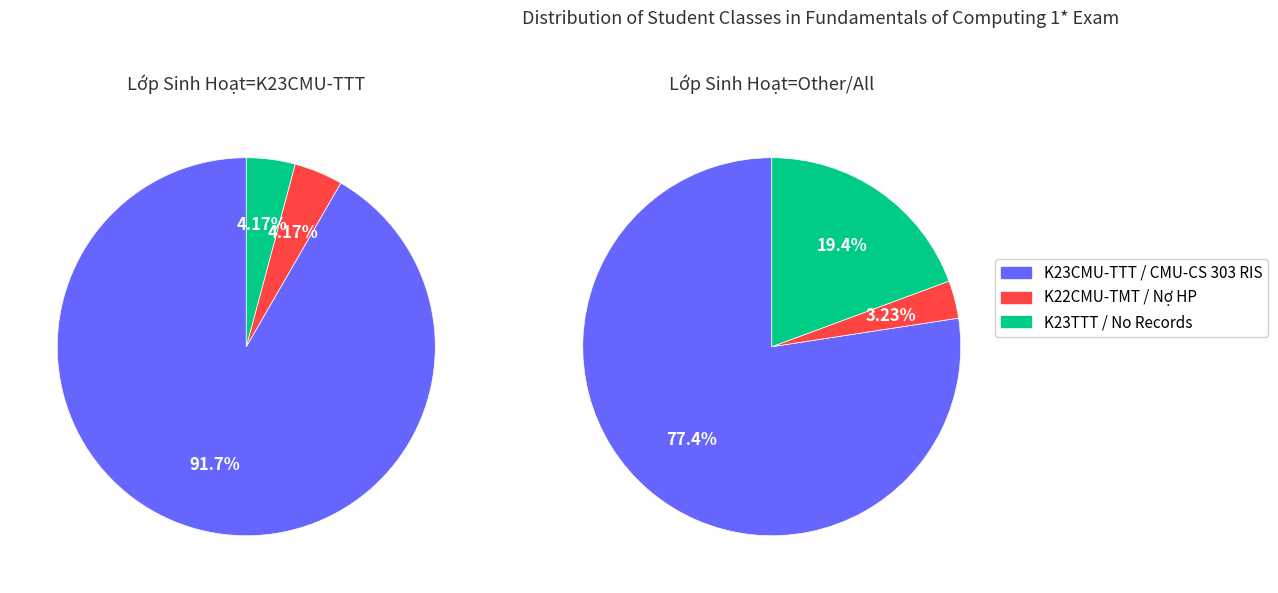

Count the number of slices in the pie.

3